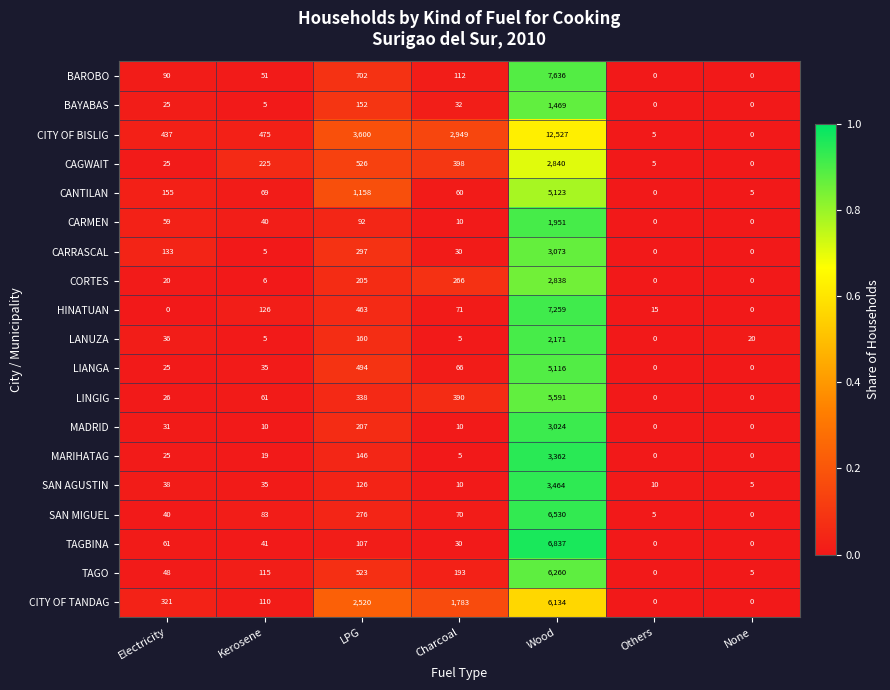

Is it true that MADRID equals 3024 at Wood?

True